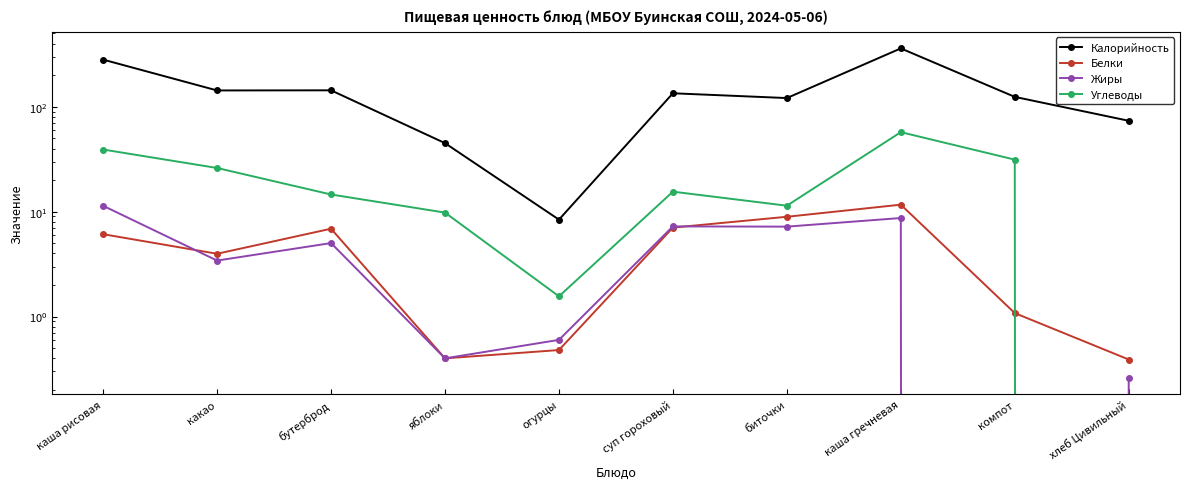

What is the sum of all Углеводы values?

206.6